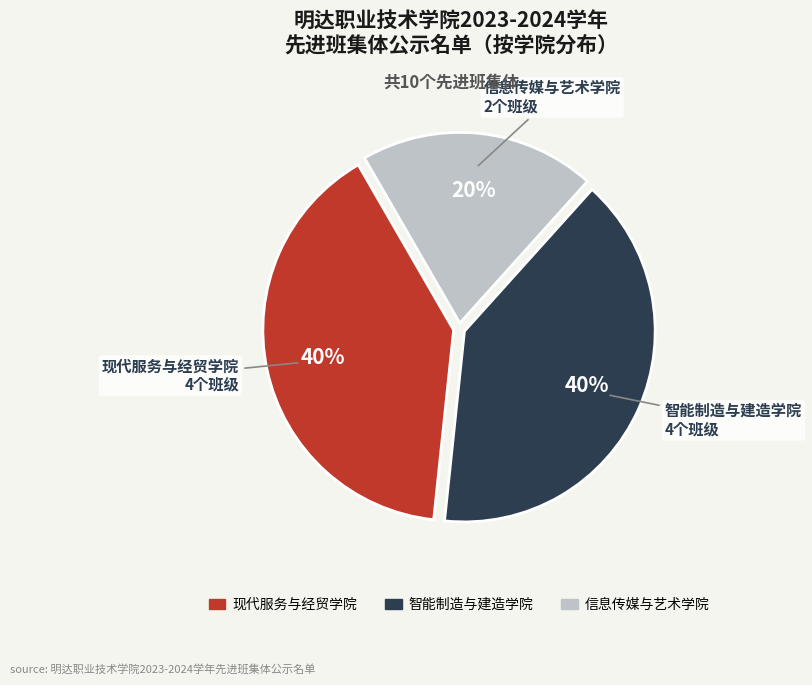

How many slices are in this pie chart?

3